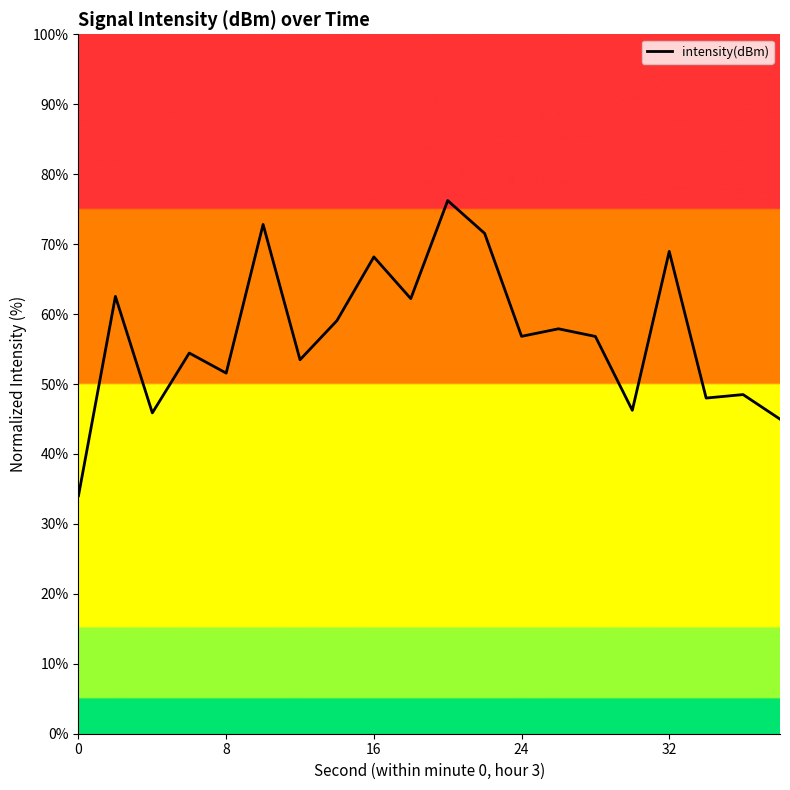

What is the minimum value shown in the chart?

34.0